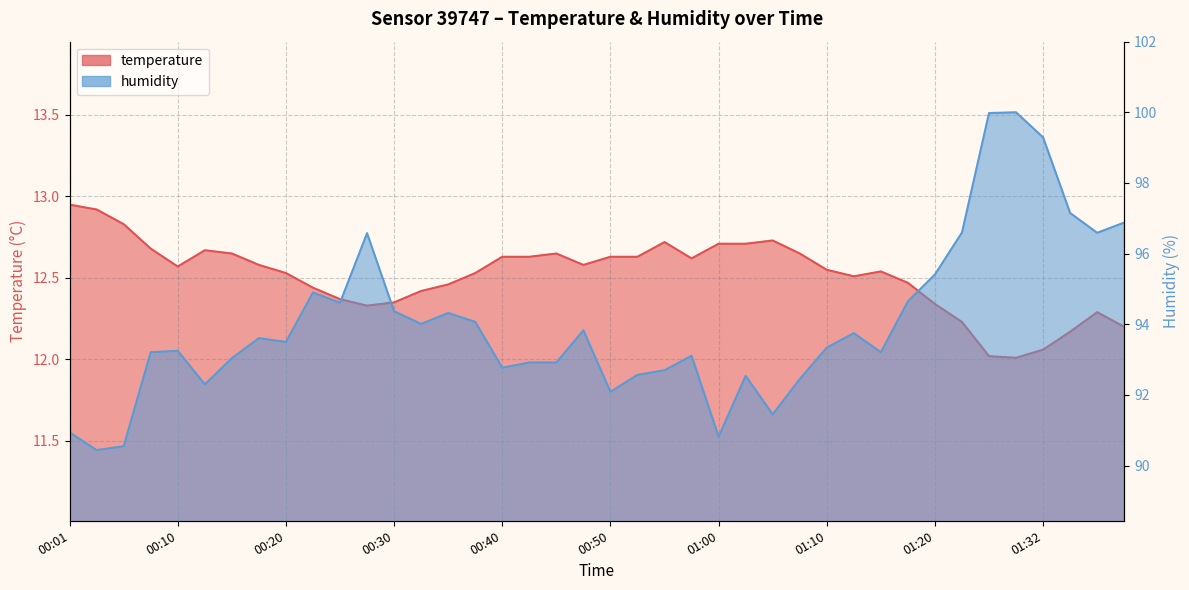

What is the sum of all humidity values?

3760.7